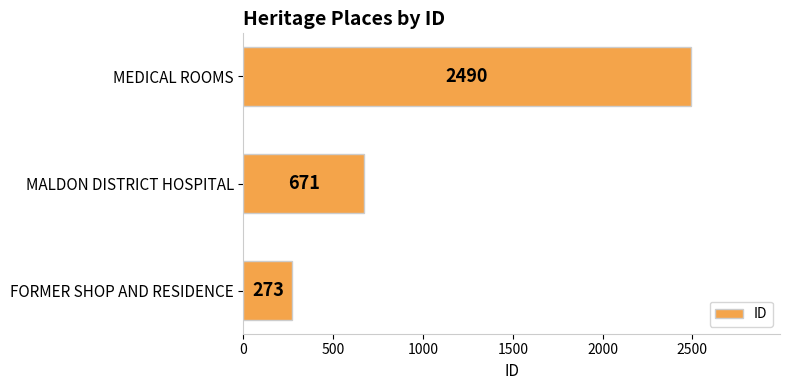

Is it true that the value at MEDICAL ROOMS is 2490?

True